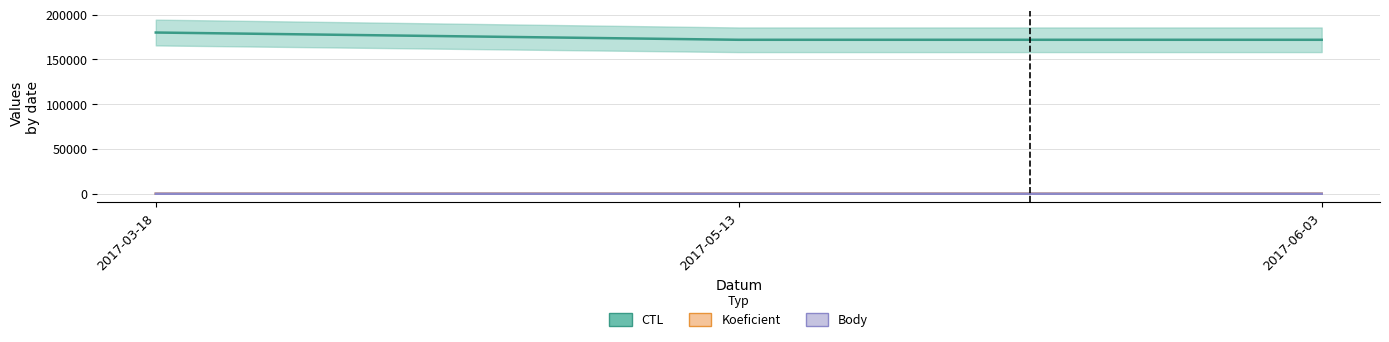

What value does the Body series have at 2017-03-18?

1